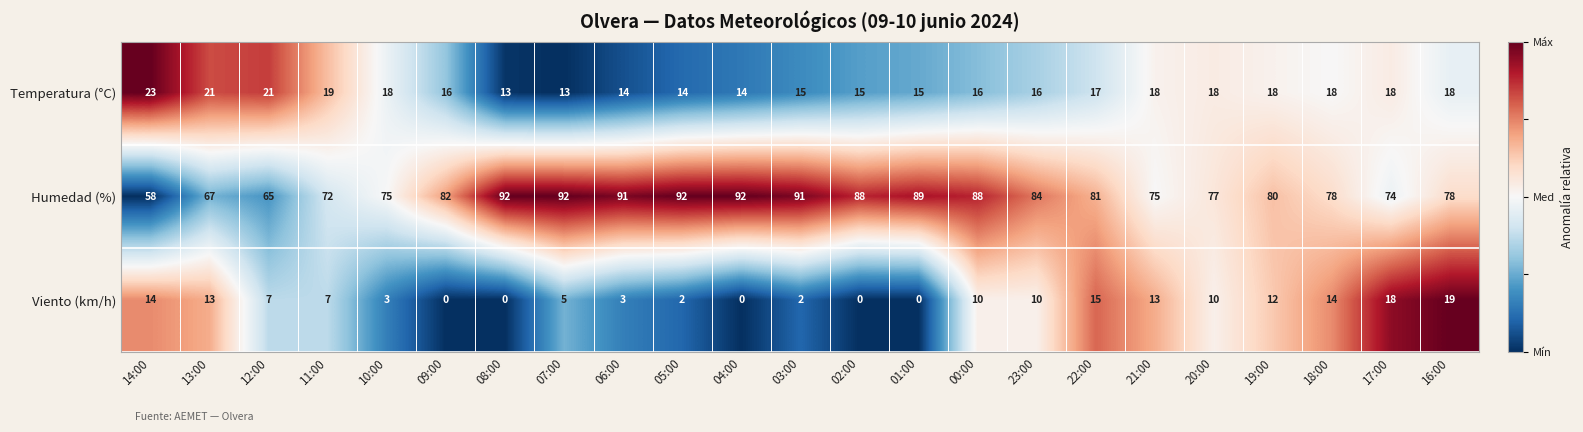

What is the total value across all series at 23:00?

110